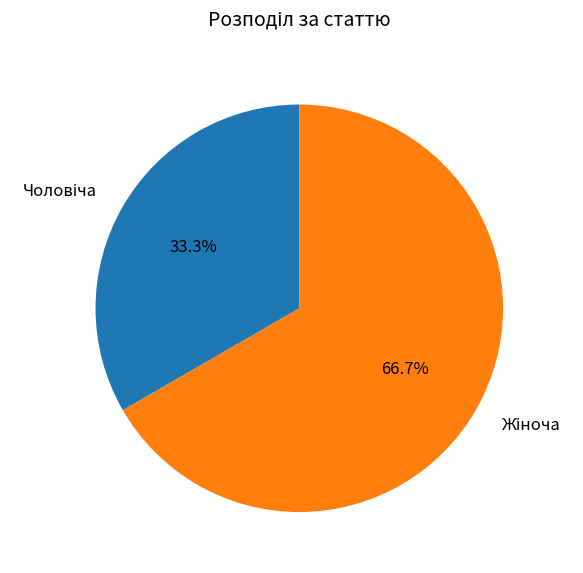

To the nearest percent, what is the difference between the largest and smallest slice percentages?

33%